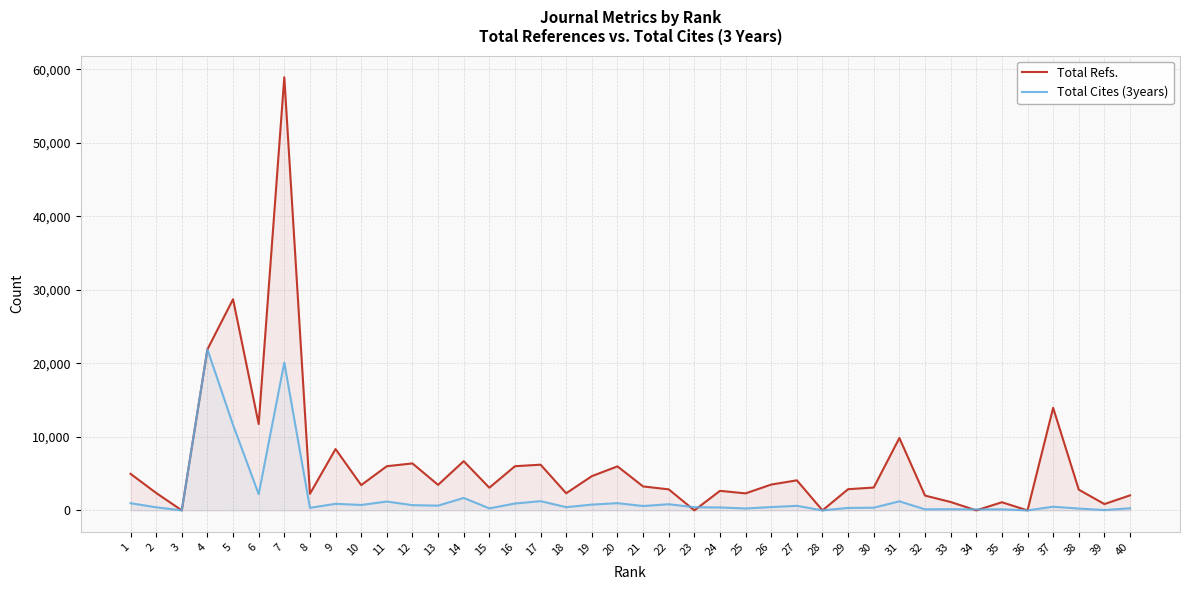

List the series in order of their peak value, highest first.

Total Refs., Total Cites (3years)